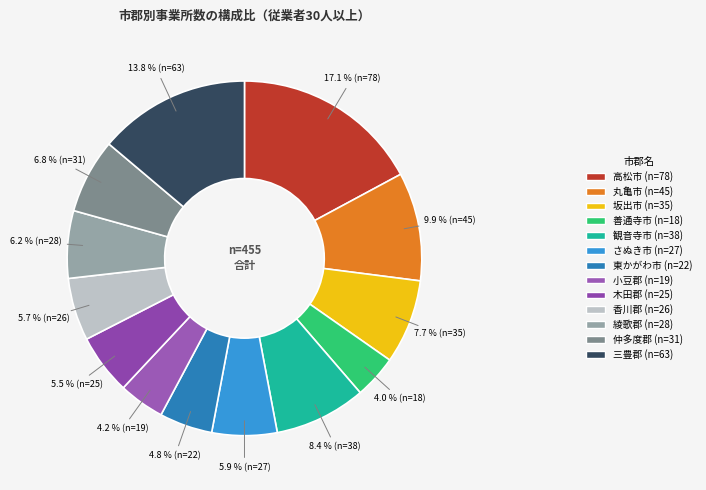

To the nearest percent, what is the difference between the largest and smallest slice percentages?

13%